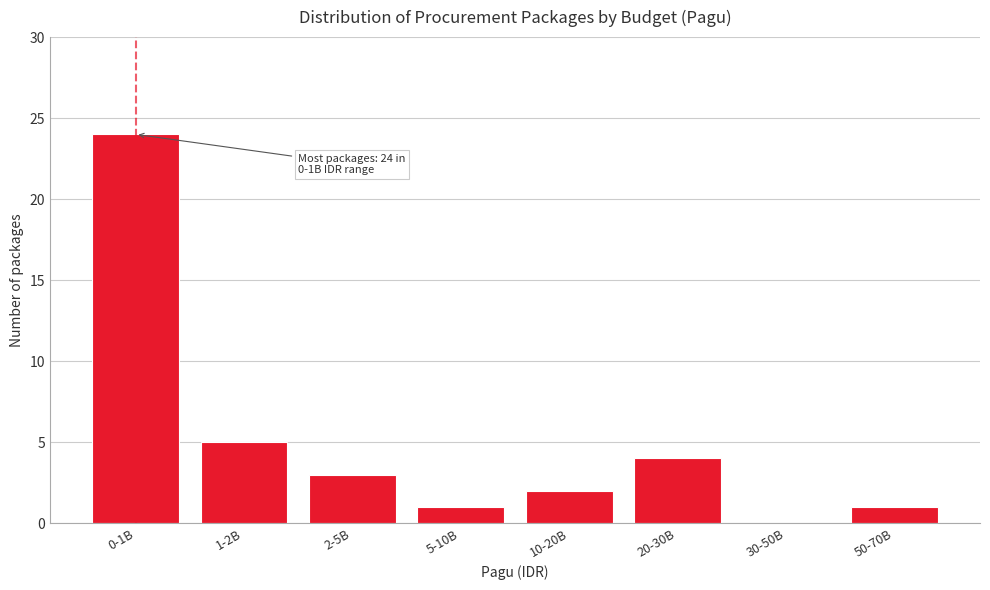

Reading left to right, transcribe all the data shown in this chart.

0-1B=24	1-2B=5	2-5B=3	5-10B=1	10-20B=2	20-30B=4	30-50B=0	50-70B=1